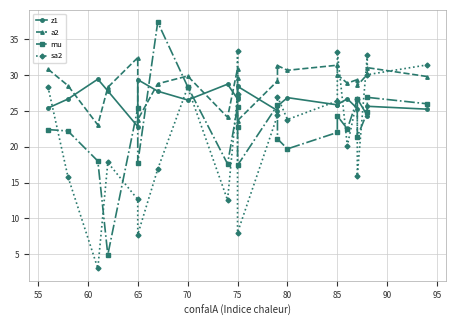

How many times do a2 and z1 cross each other?

8